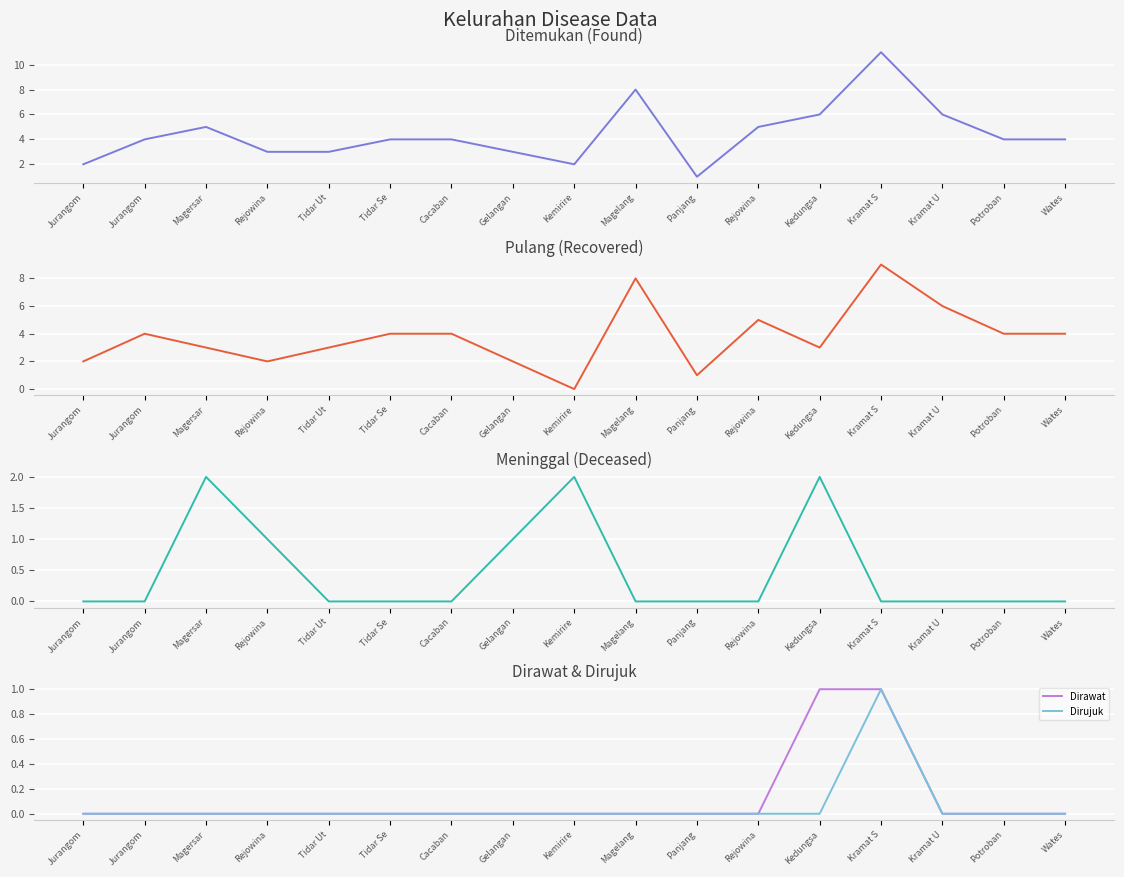

What is the greatest value displayed?

11